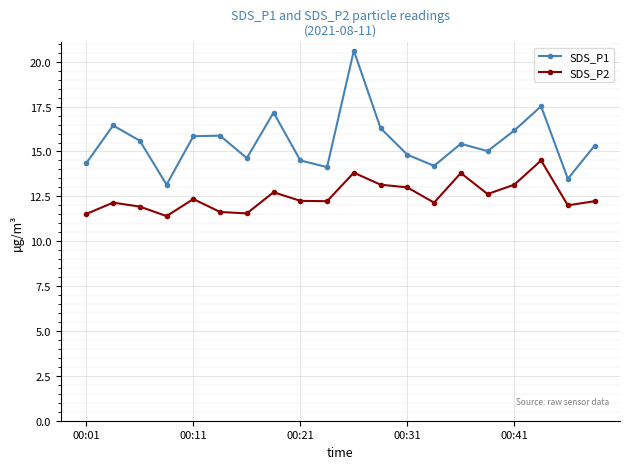

Which series has the widest spread of values?

SDS_P1